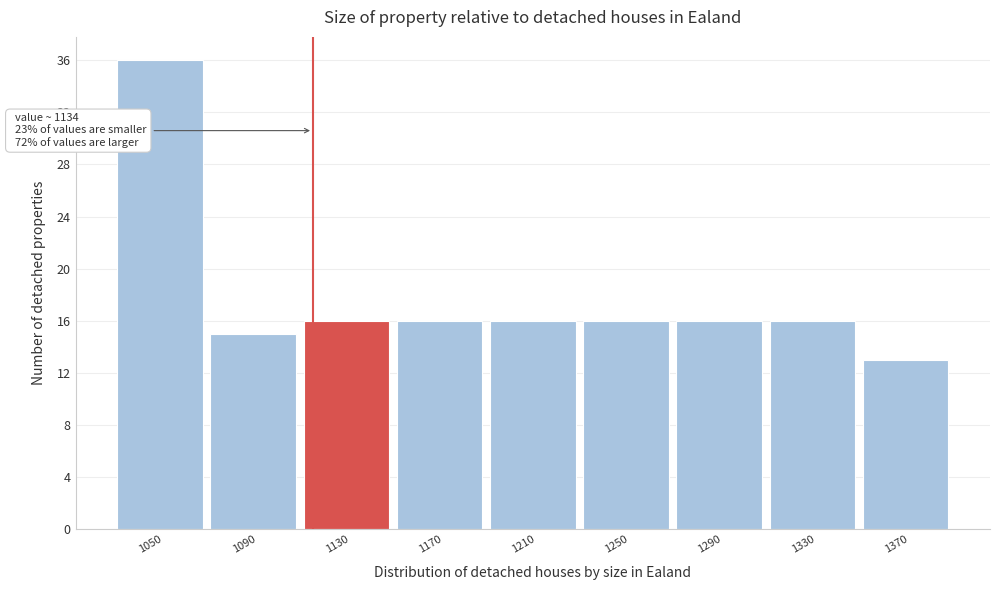

Reading right to left, extract all data points from this chart.

1370=13	1330=16	1290=16	1250=16	1210=16	1170=16	1130=16	1090=15	1050=36